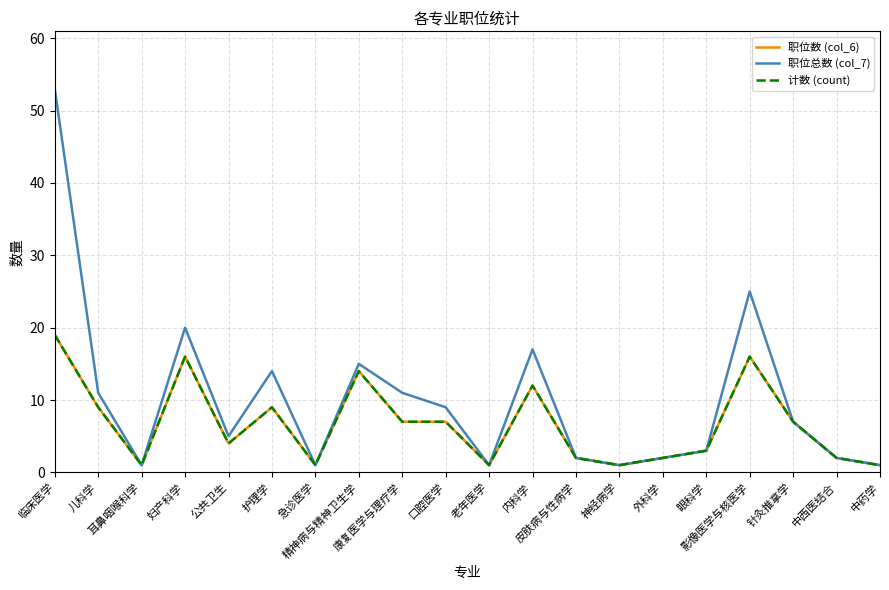

Does the chart have visible grid lines?

Yes